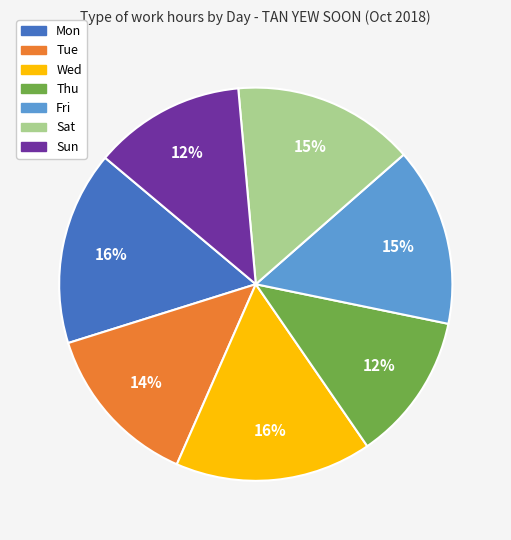

To the nearest percent, what is the difference between the largest and smallest slice percentages?

4%